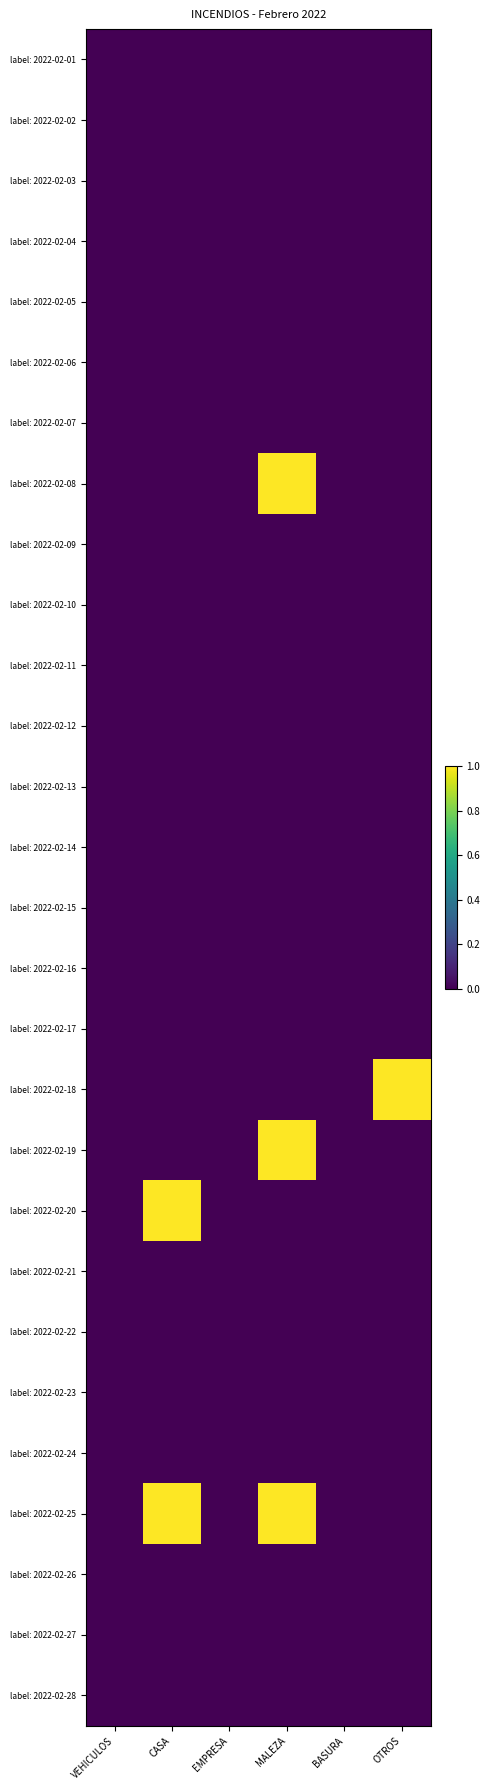

Between VEHICULOS and OTROS, which is larger?

VEHICULOS